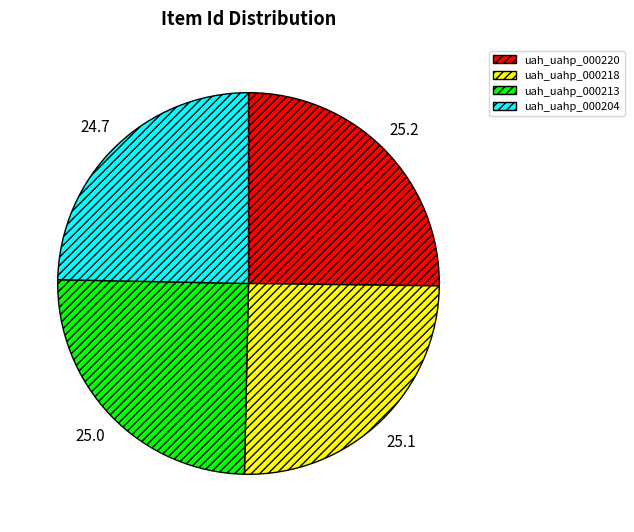

Does uah_uahp_000218 account for over 50% of the chart?

No